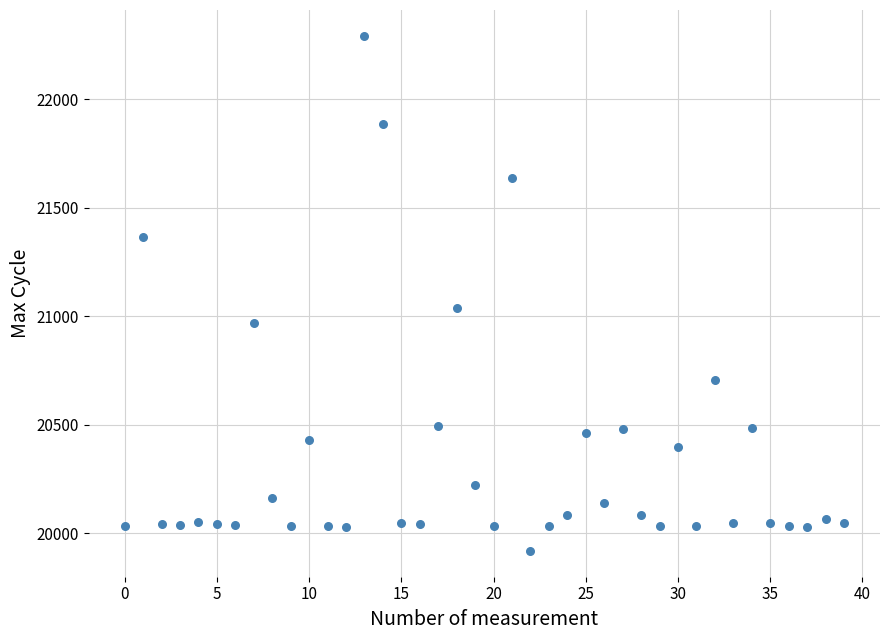

What Y value in the scatter plot is closest to 21106?

21039